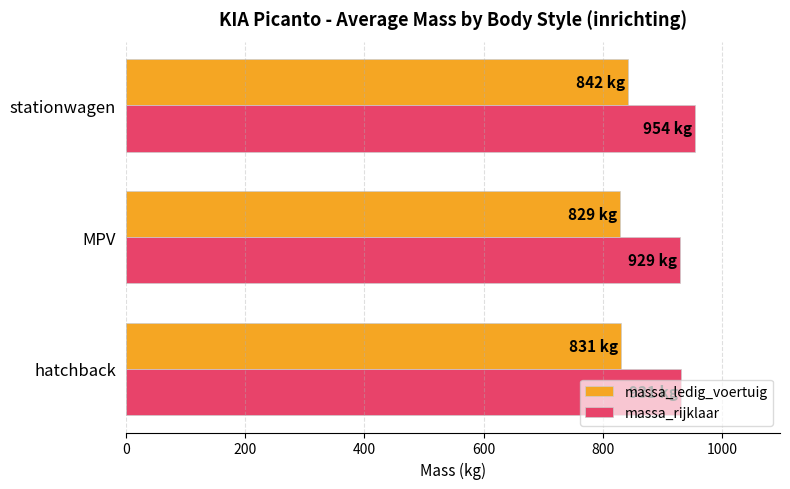

List the series in order of their peak value, lowest first.

massa_ledig_voertuig, massa_rijklaar